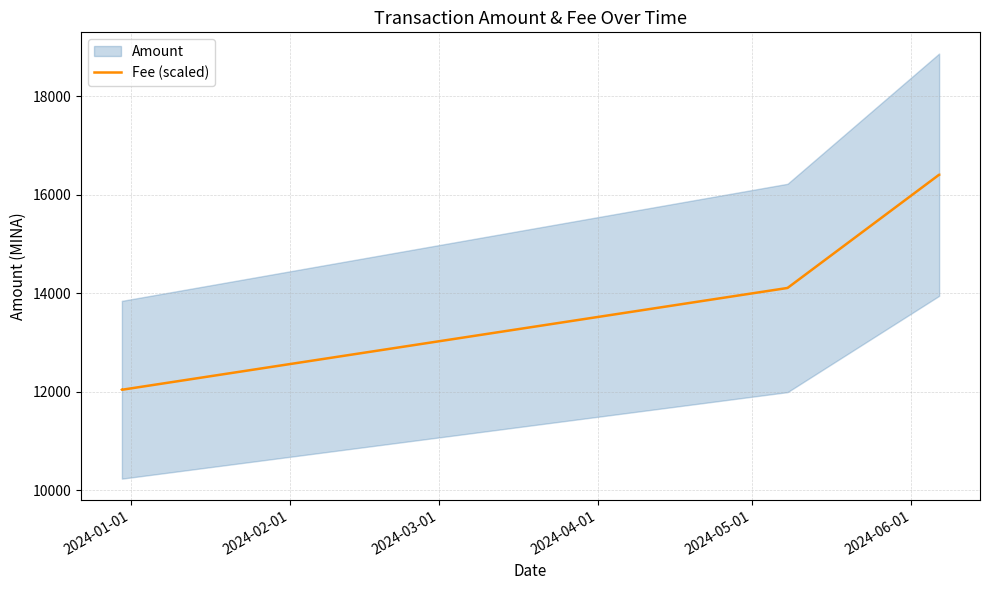

What is the label of the 5th point from the left?

2024-05-01